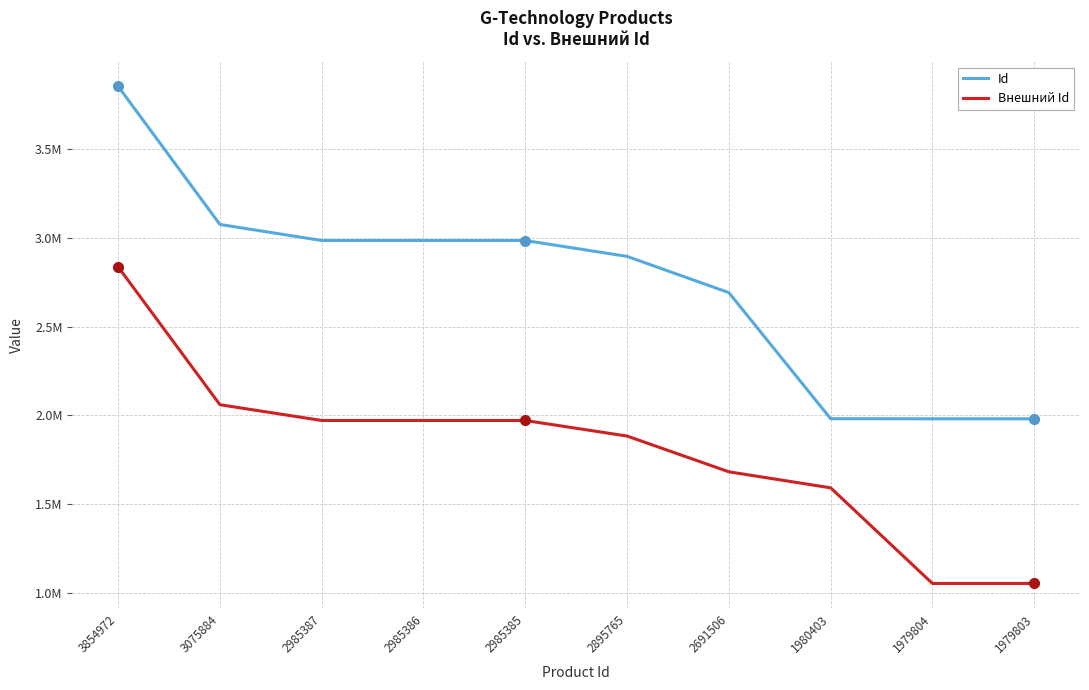

What is the greatest value displayed?

3854972